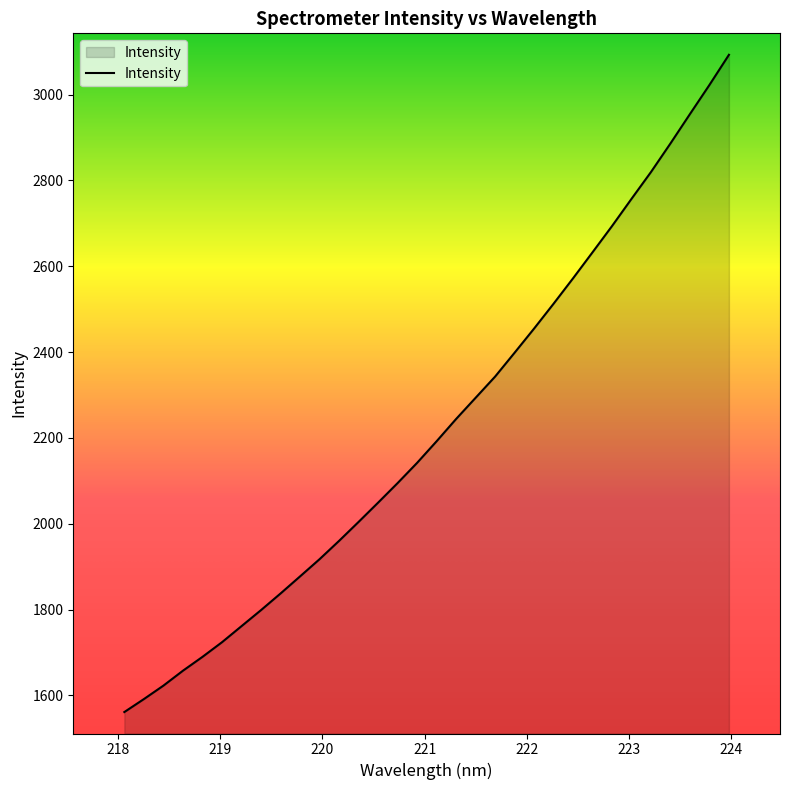

What is the smallest value displayed?

1561.4